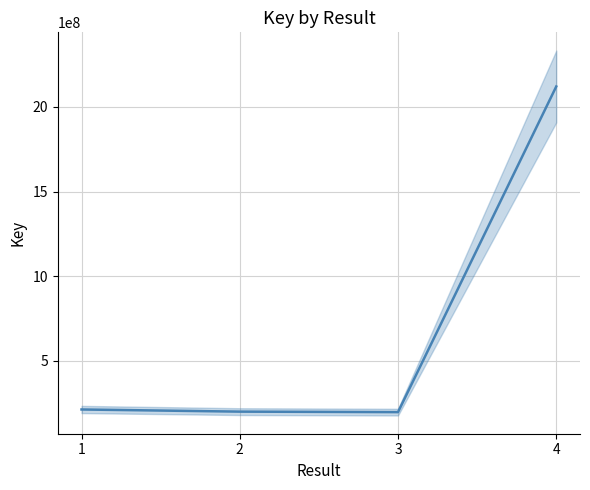

What is the sum of the values at 4 and 2?

2320528999